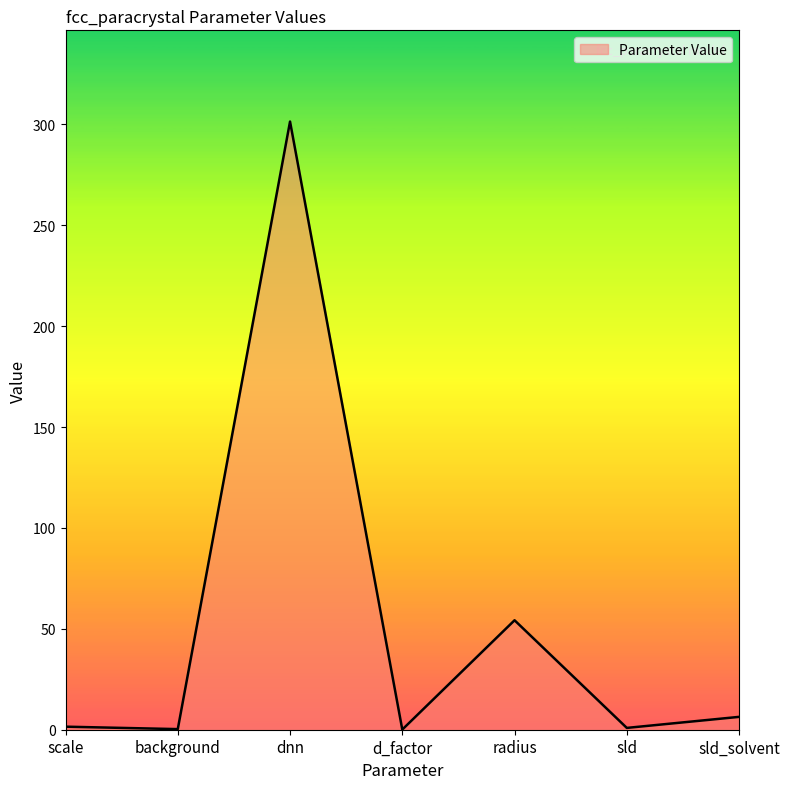

True or false: the data has more than 1 interior local peaks.

True